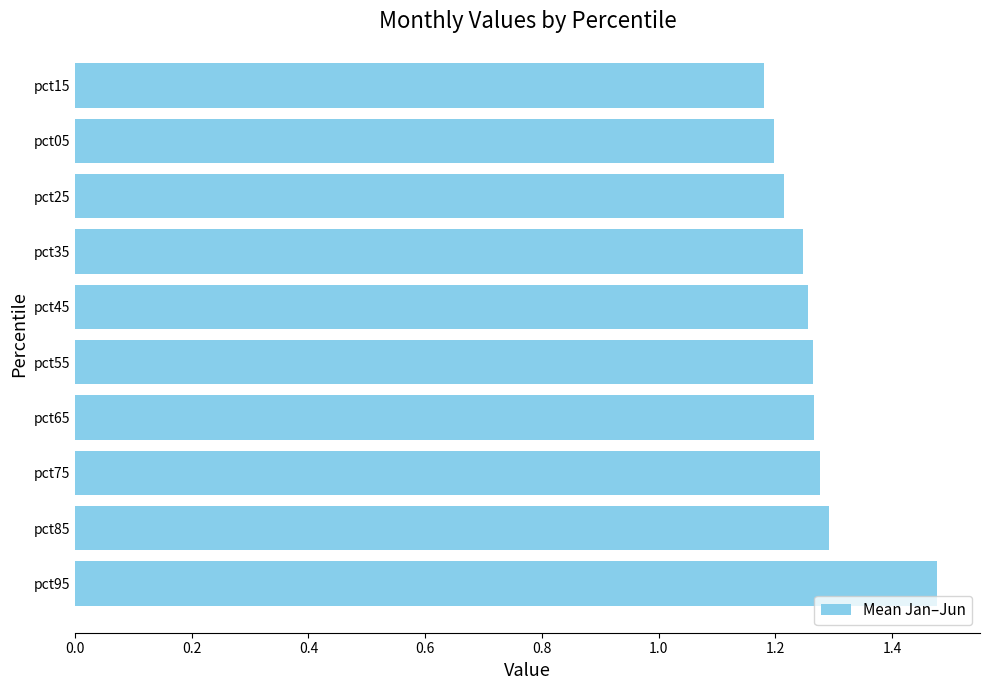

Which label corresponds to the smallest value in the chart?

pct15